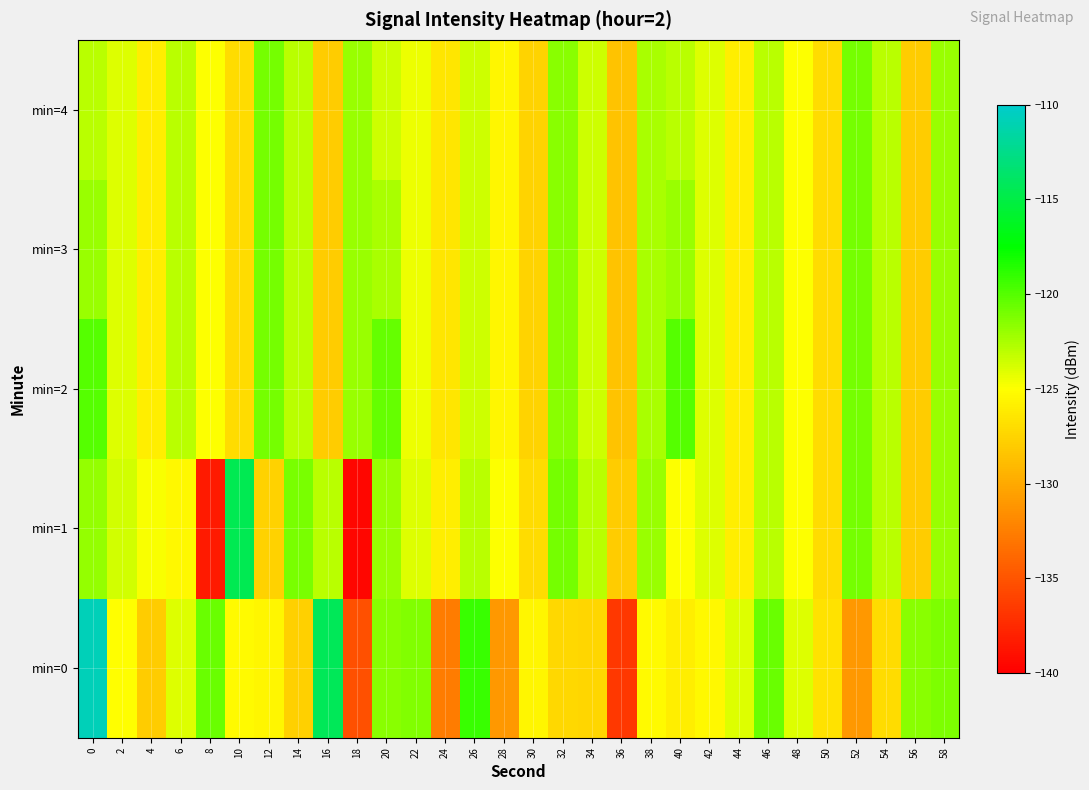

How many categories are shown in the chart?

30